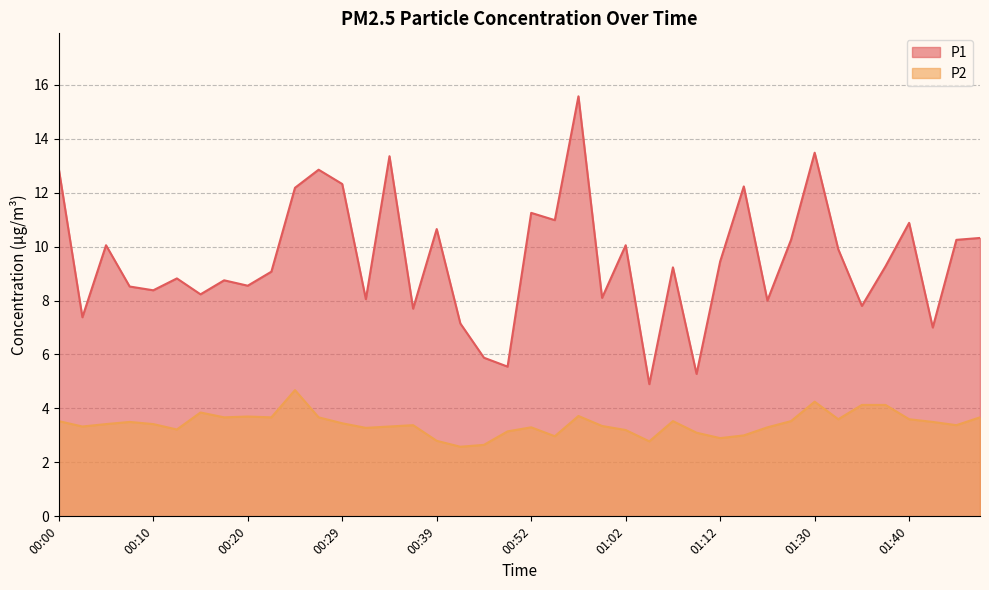

What is the difference between the maximum and second lowest values in the P1 series?

10.3